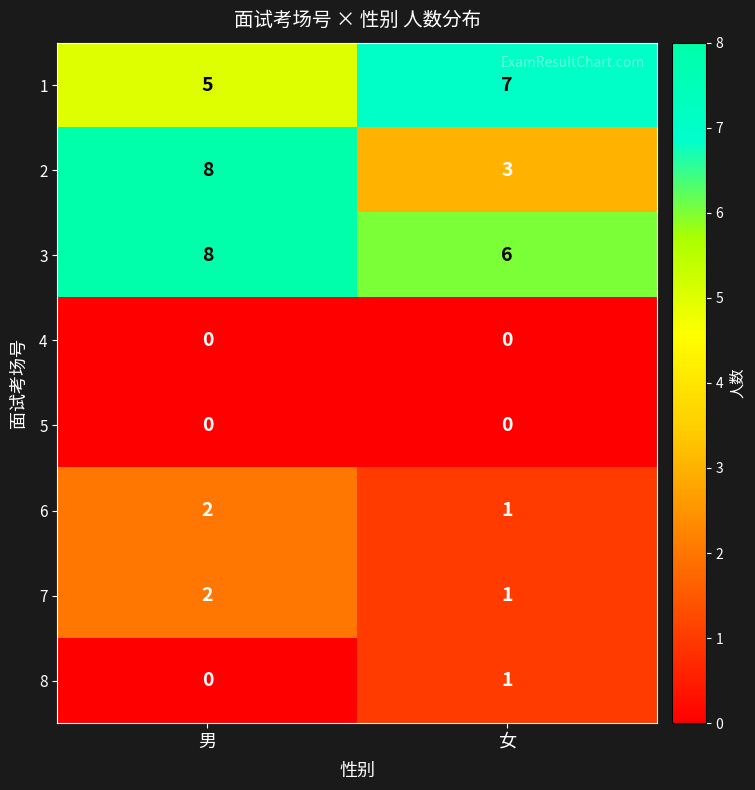

Where is 6 nearest to the value 1?

女